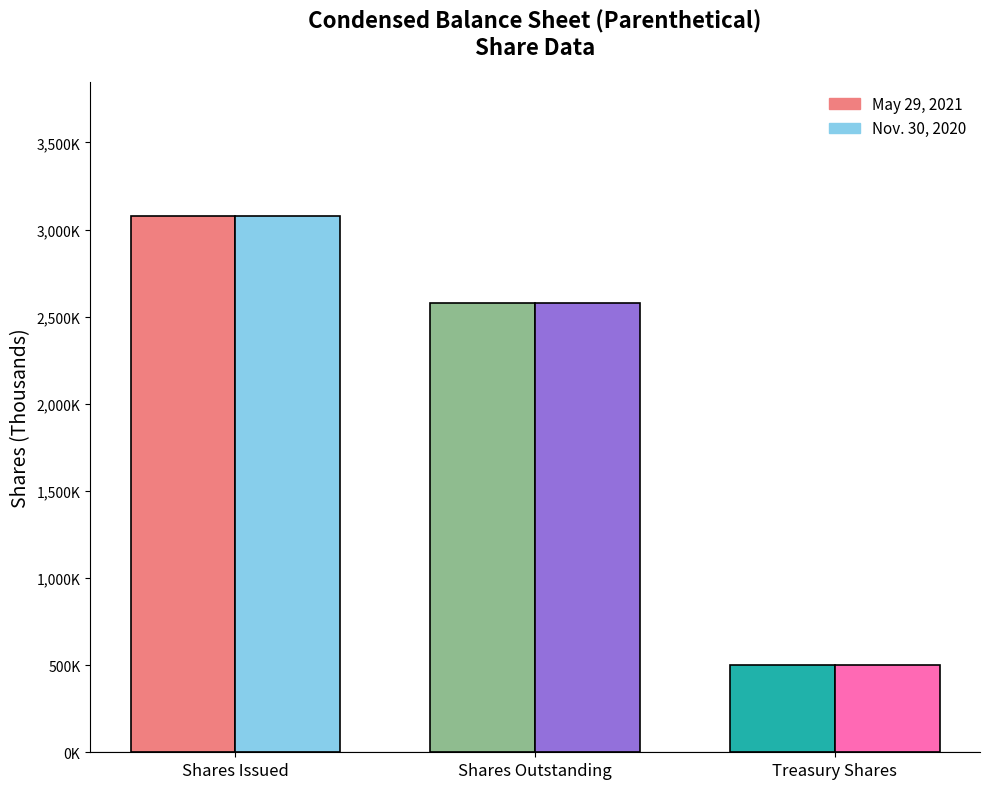

Read the Nov. 30, 2020 value at Shares Outstanding.

2578315